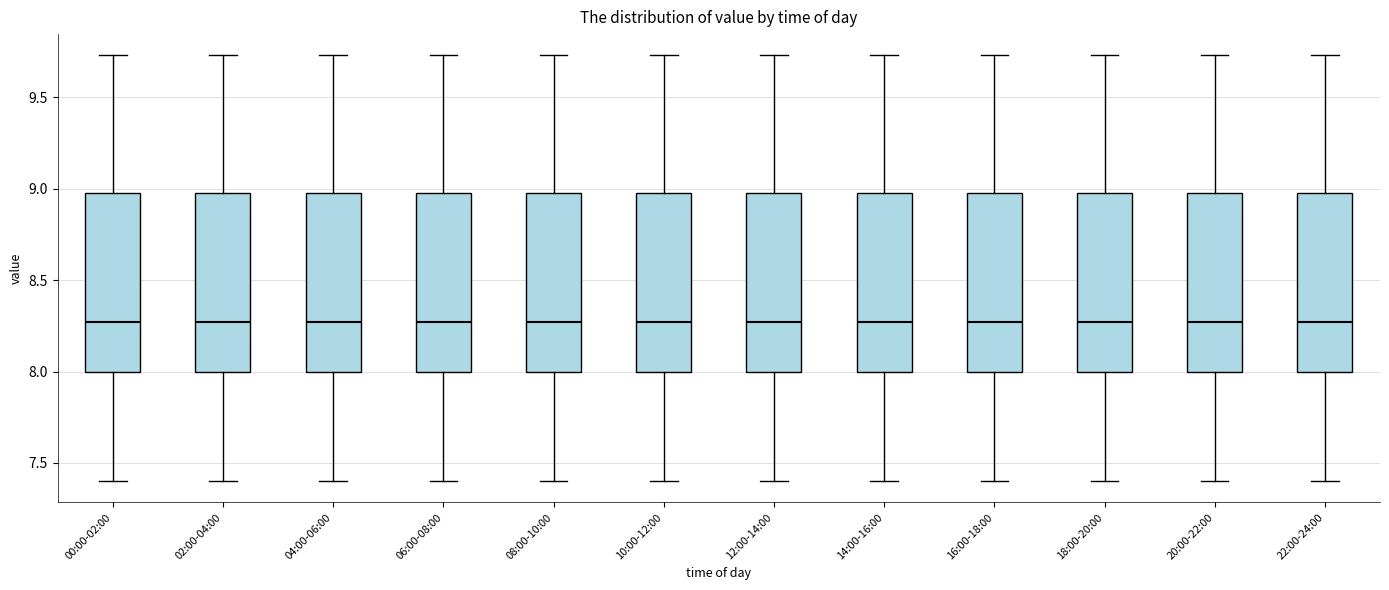

Reading left to right, read every box against the y-axis: the position of its median line, the range the box covers, and the ends of its whiskers. The values are not printed on the chart, so give them approximately, as read against the axis.

00:00-02:00: median 8.25, box 8.00 to 9.00, whiskers 7.40 to 9.75
02:00-04:00: median 8.25, box 8.00 to 9.00, whiskers 7.40 to 9.75
04:00-06:00: median 8.25, box 8.00 to 9.00, whiskers 7.40 to 9.75
06:00-08:00: median 8.25, box 8.00 to 9.00, whiskers 7.40 to 9.75
08:00-10:00: median 8.25, box 8.00 to 9.00, whiskers 7.40 to 9.75
10:00-12:00: median 8.25, box 8.00 to 9.00, whiskers 7.40 to 9.75
12:00-14:00: median 8.25, box 8.00 to 9.00, whiskers 7.40 to 9.75
14:00-16:00: median 8.25, box 8.00 to 9.00, whiskers 7.40 to 9.75
16:00-18:00: median 8.25, box 8.00 to 9.00, whiskers 7.40 to 9.75
18:00-20:00: median 8.25, box 8.00 to 9.00, whiskers 7.40 to 9.75
20:00-22:00: median 8.25, box 8.00 to 9.00, whiskers 7.40 to 9.75
22:00-24:00: median 8.25, box 8.00 to 9.00, whiskers 7.40 to 9.75